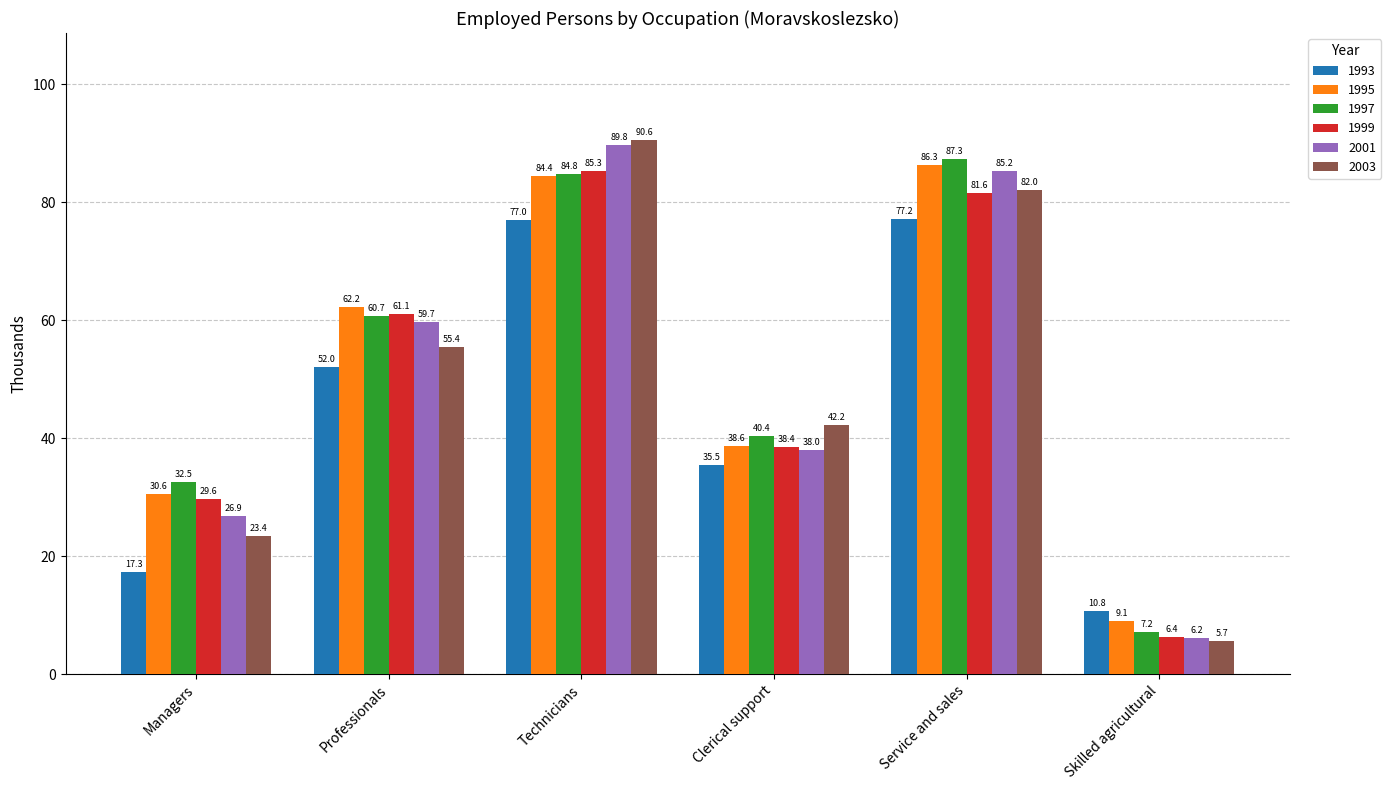

Does the chart contain any negative values?

No